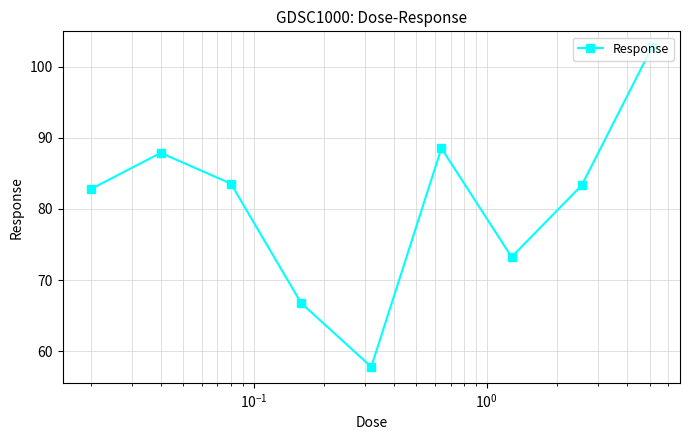

What is the sum of all values?

726.5